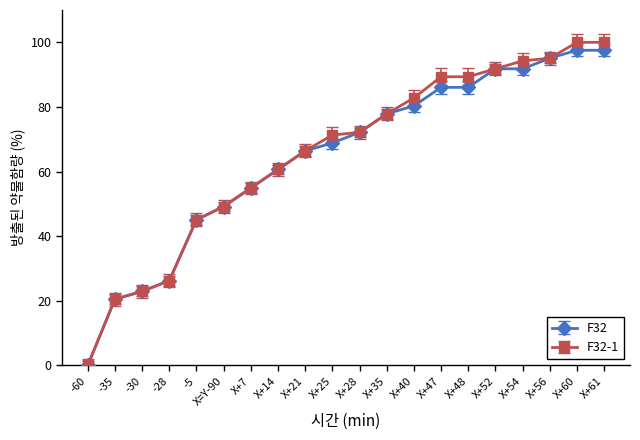

How many values in the F32 series are below 72?

10